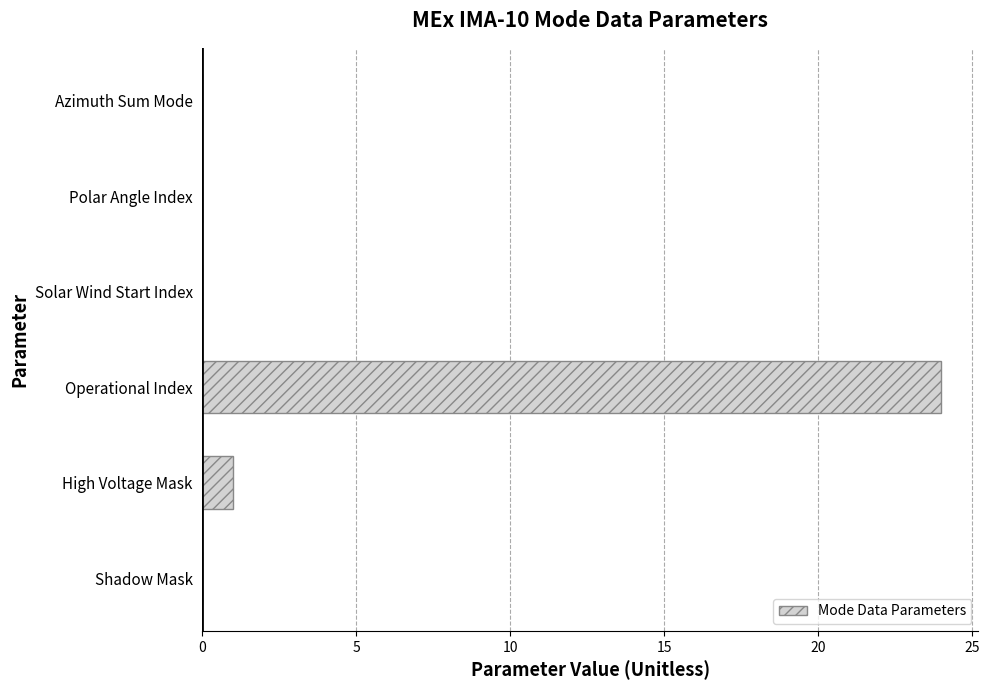

Does the chart contain stacked bars?

No